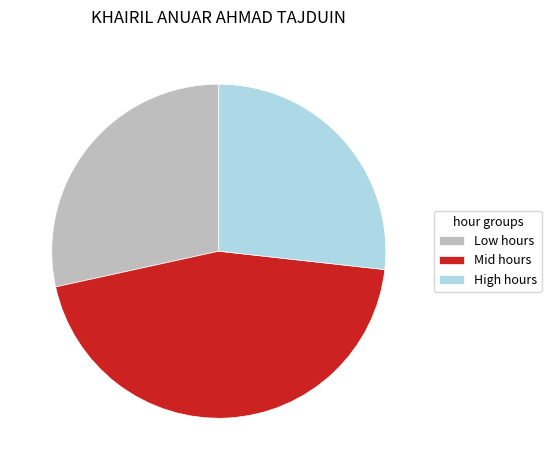

Which category has the smallest portion of the pie?

High hours